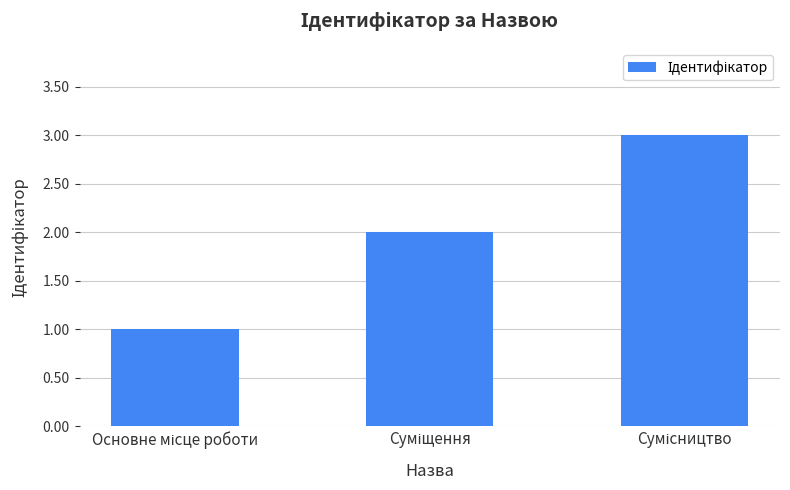

What is the value of the 1st bar from the left?

1